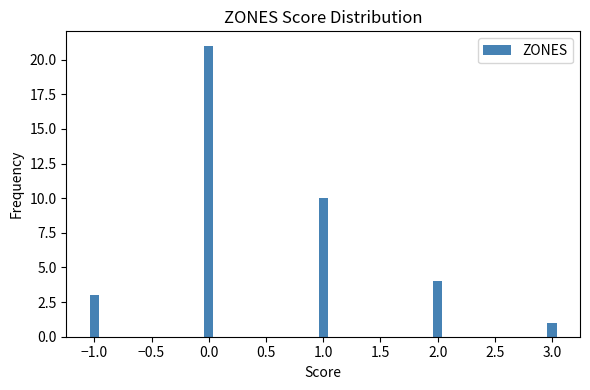

Reading left to right, transcribe all the data shown in this chart.

−1.0=3	0.0=21	1.0=10	2.0=4	3.0=1